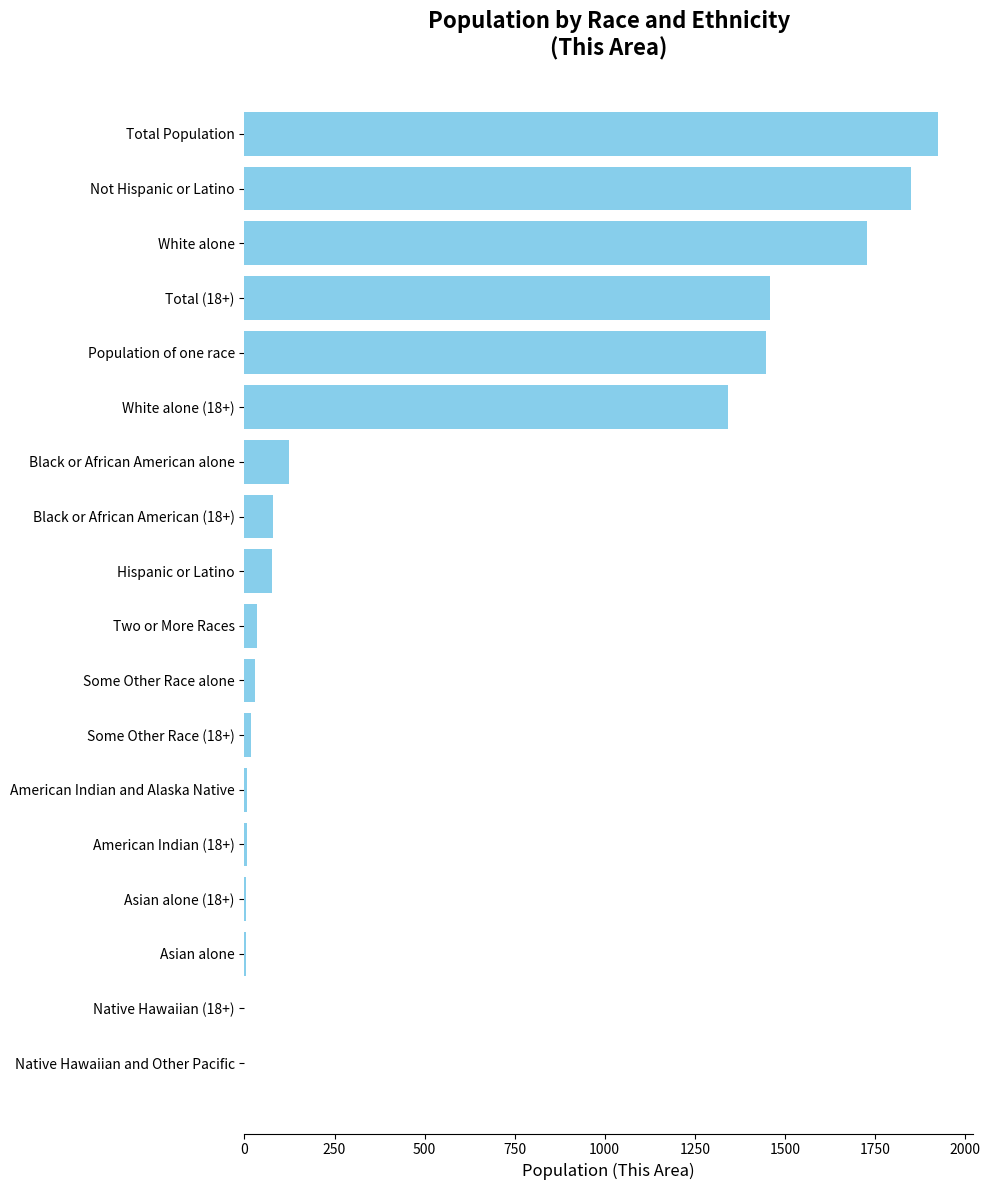

Which label corresponds to the largest value in the chart?

Total Population